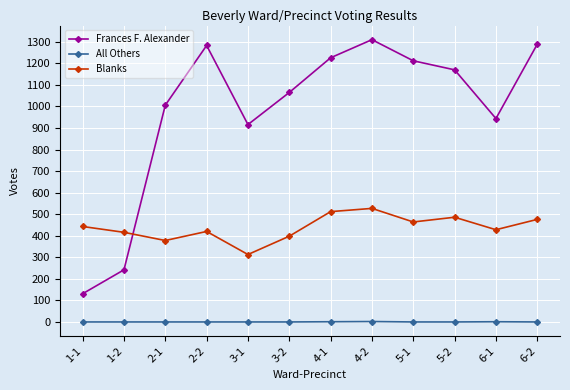

Is this an area chart (filled region under the line)?

No